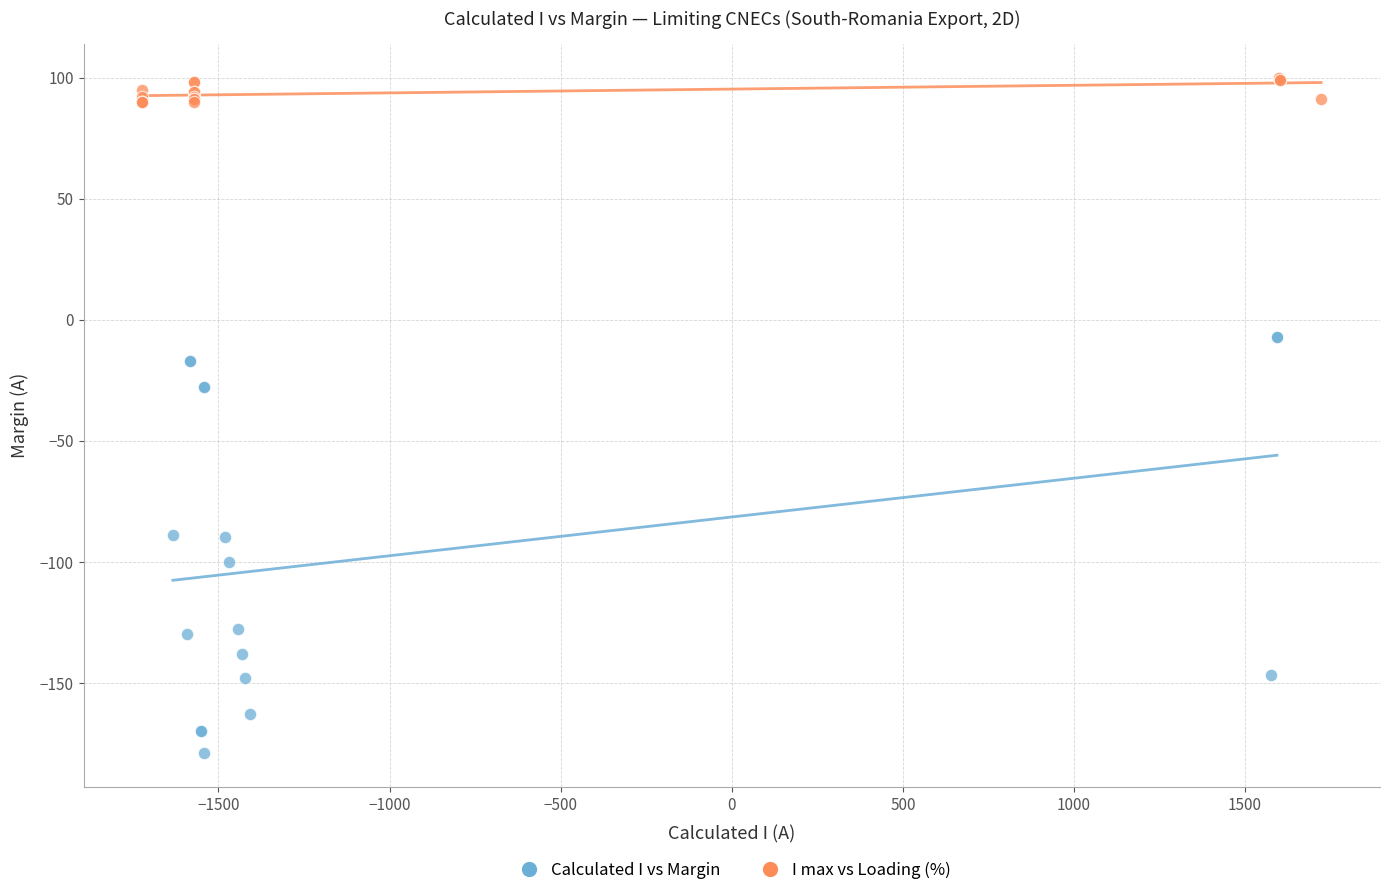

Which series reaches the minimum Y coordinate?

Calculated I vs Margin